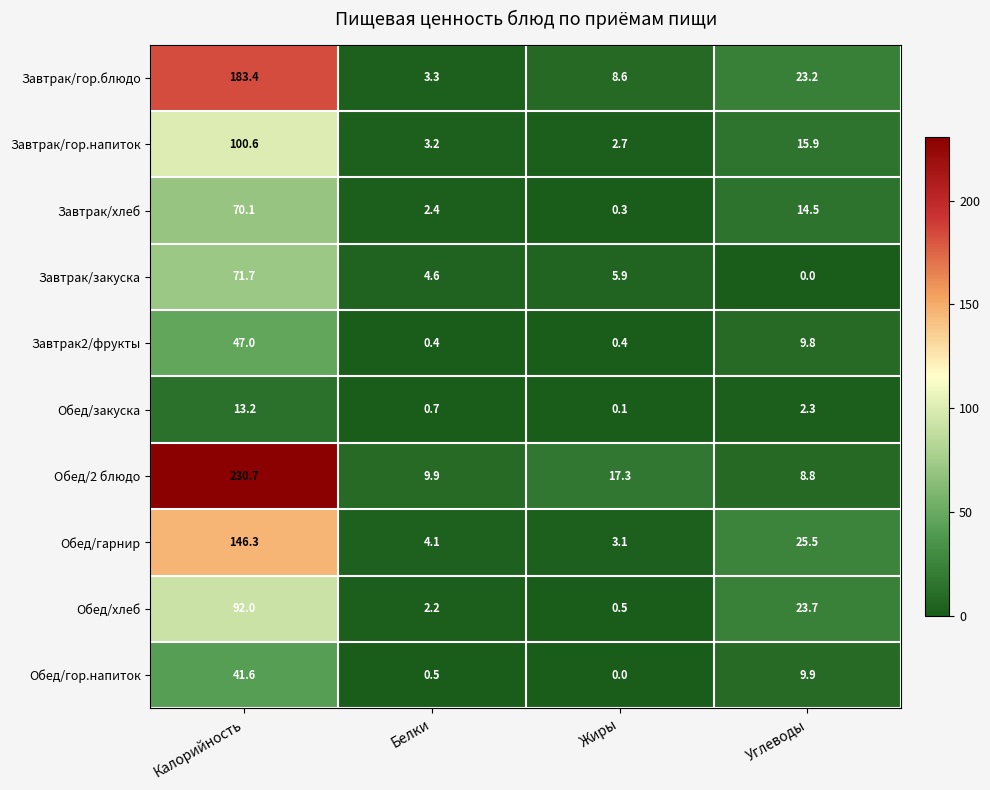

What is the difference between the highest and lowest values at Углеводы?

25.5